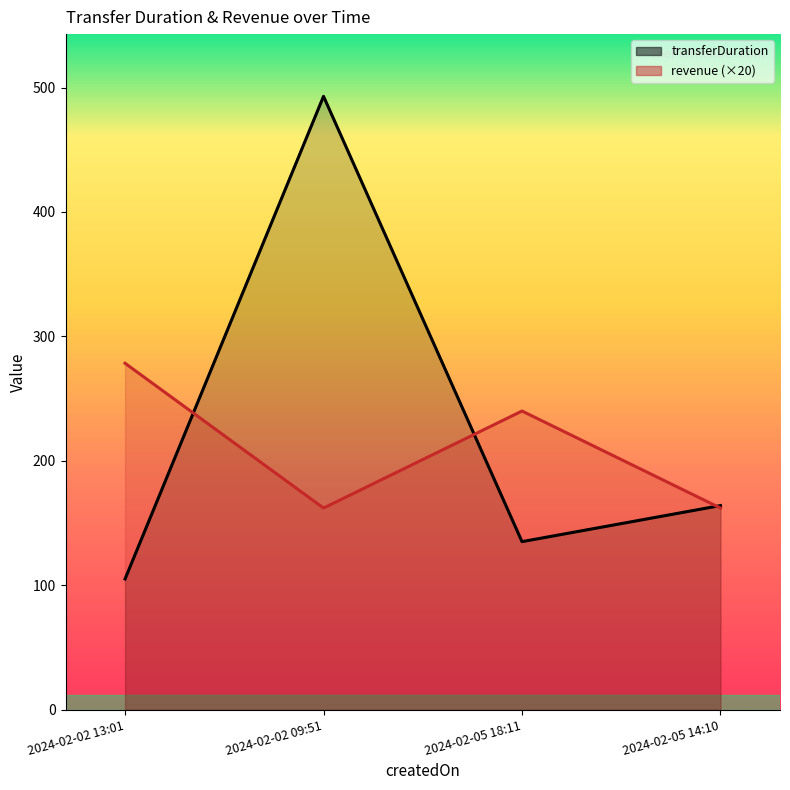

What is the label of the 2nd point from the left?

2024-02-02 09:51